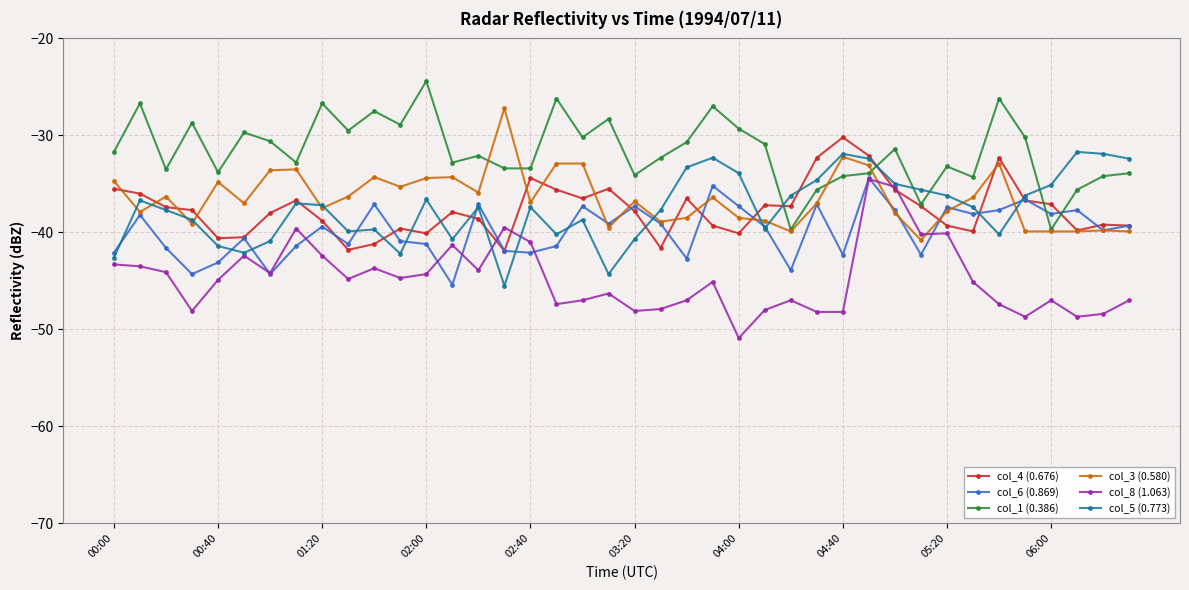

What is the value of the col_5 (0.773) point at the 35th from the left?

-40.2